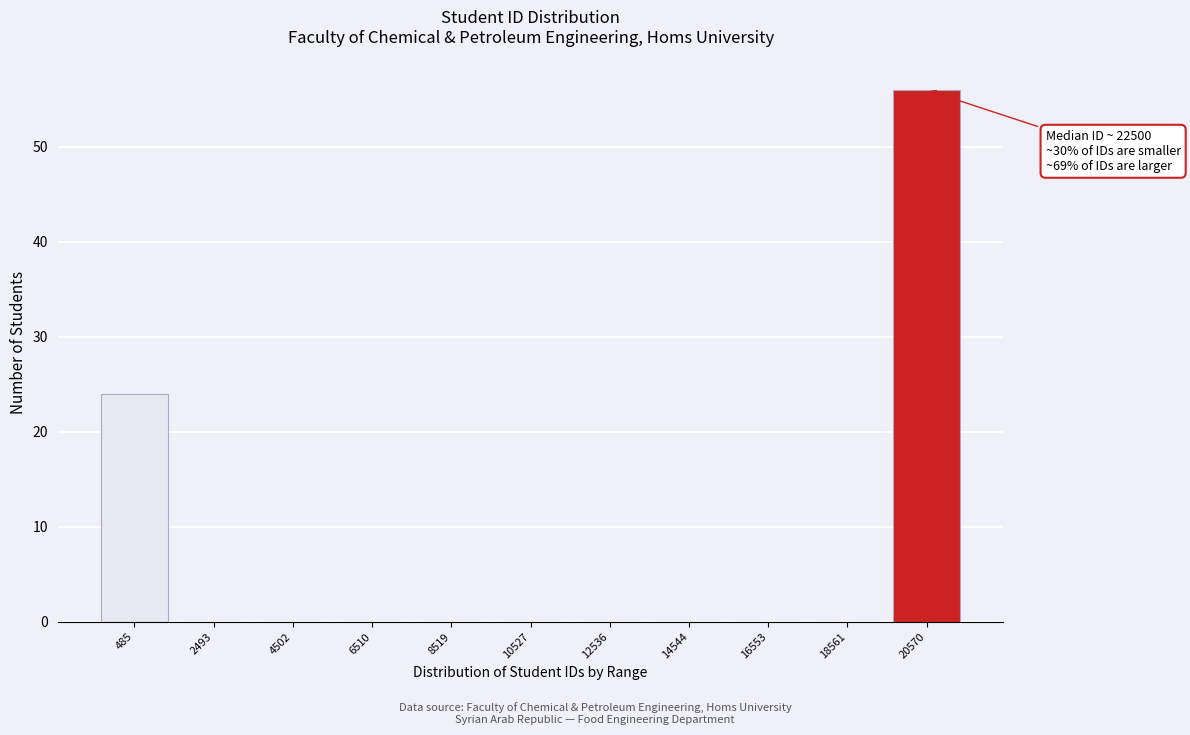

Reading left to right, list all the values displayed in this chart.

485=24	2493=0	4502=0	6510=0	8519=0	10527=0	12536=0	14544=0	16553=0	18561=0	20570=56